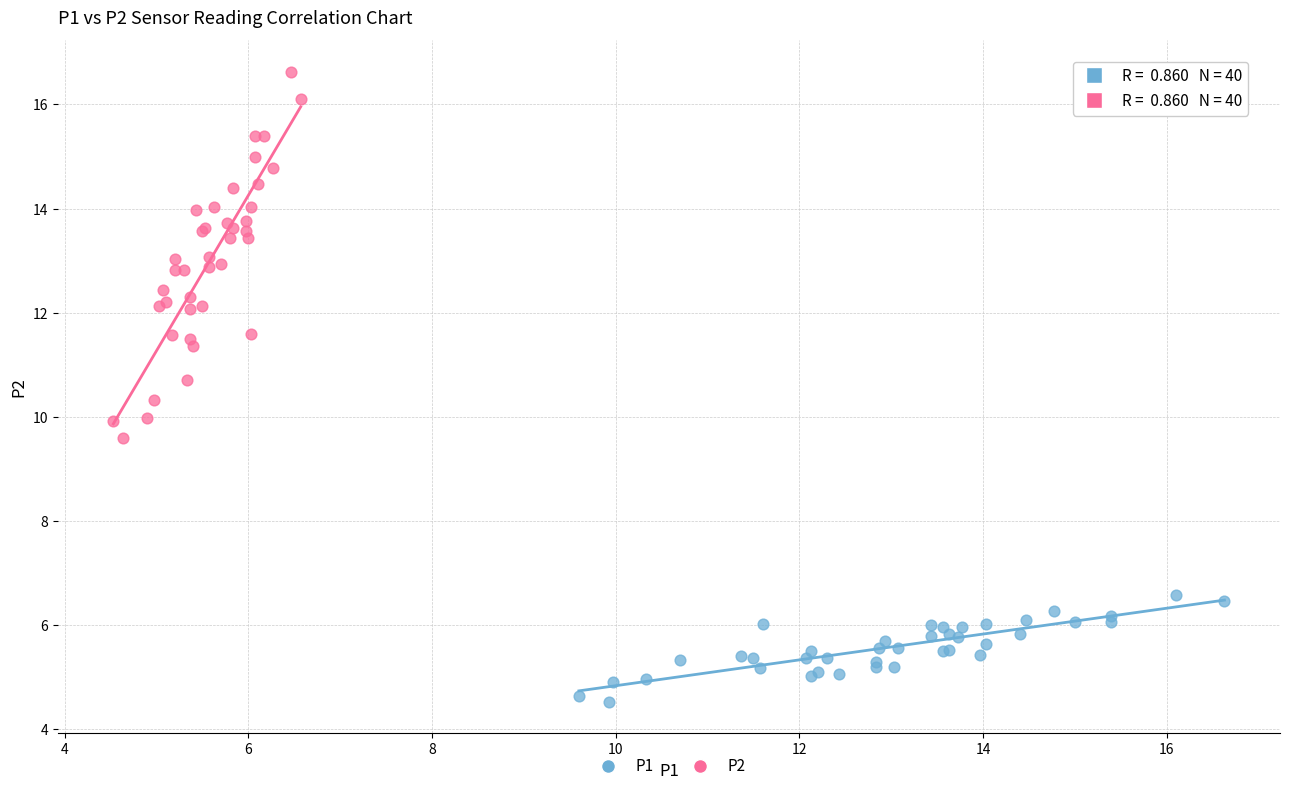

Which series reaches the maximum Y coordinate?

P2